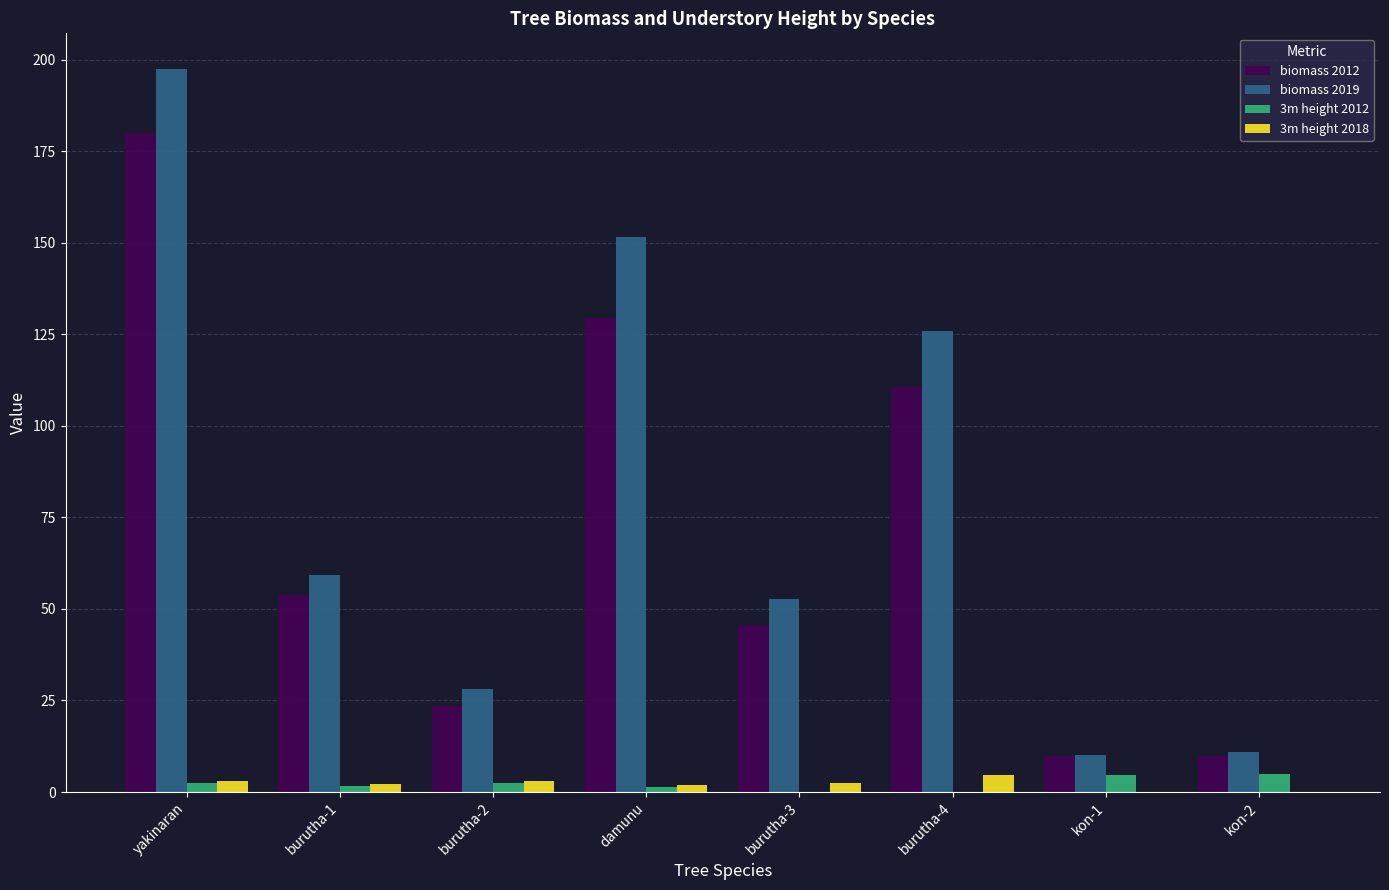

How many series are shown in this chart?

4